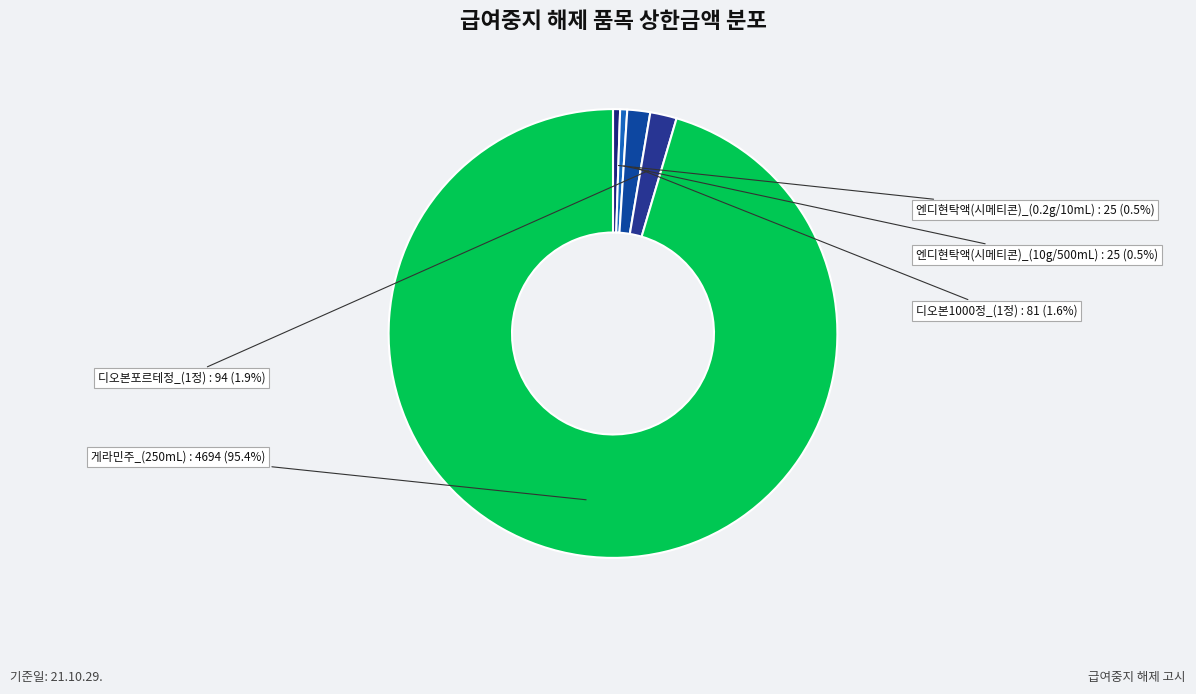

To the nearest percent, what is the difference between the largest and smallest slice percentages?

95%